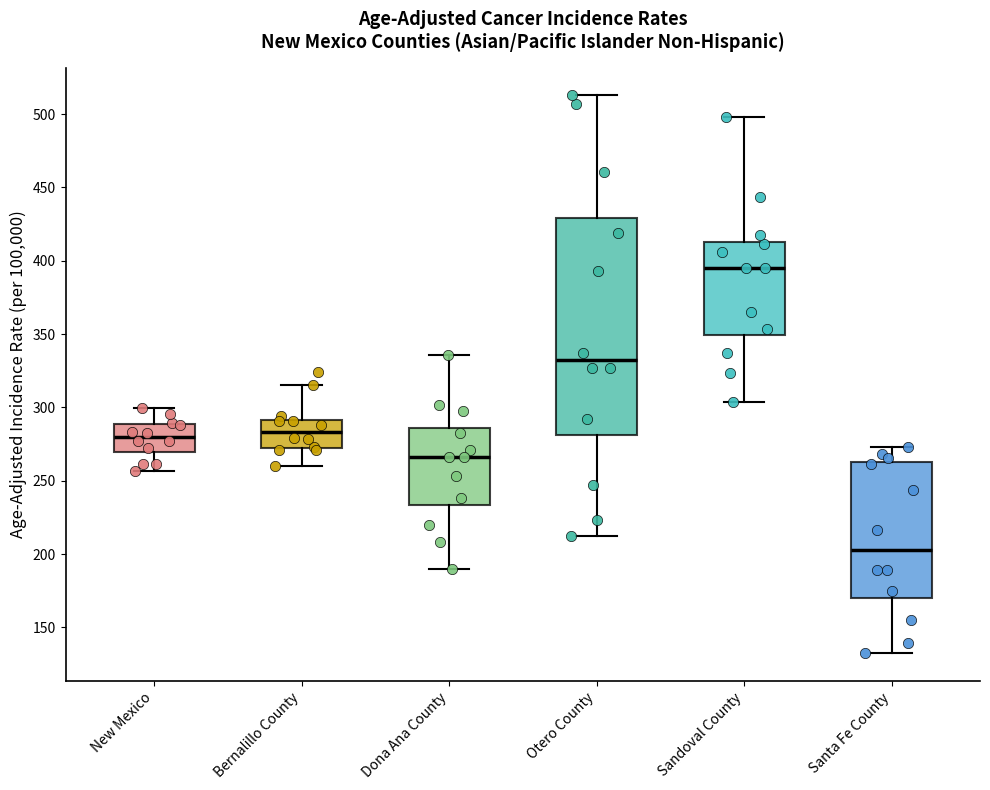

Which box's median line is the highest?

Sandoval County